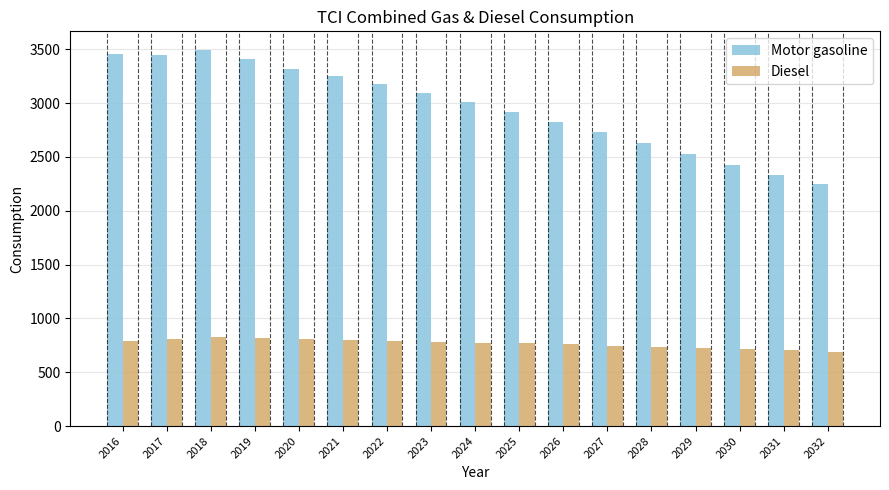

Rank the series by their average value, from lowest to highest.

Diesel, Motor gasoline